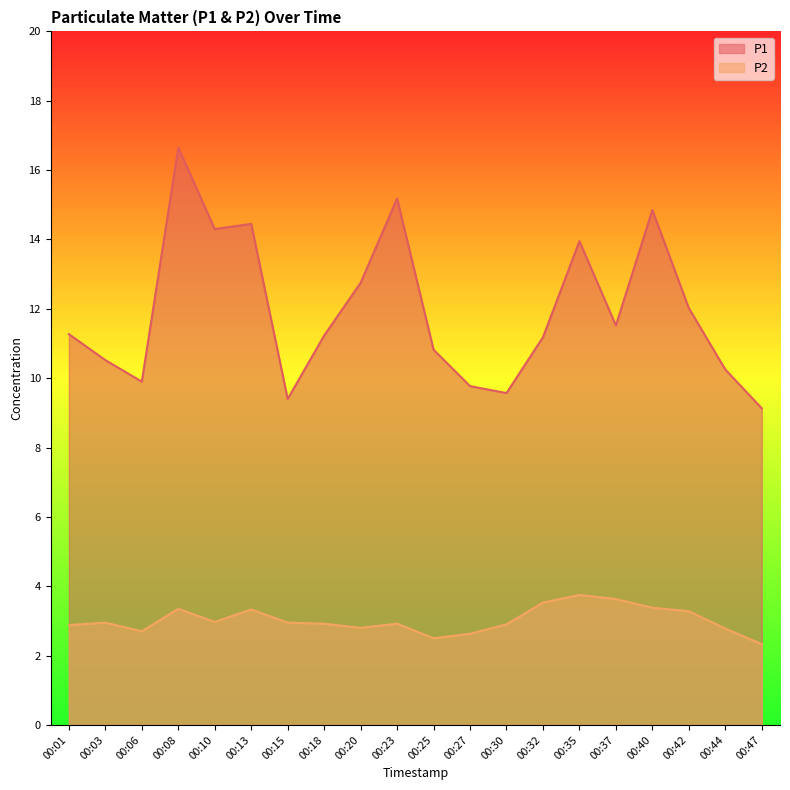

True or false: P2 and P1 cross at least once.

False